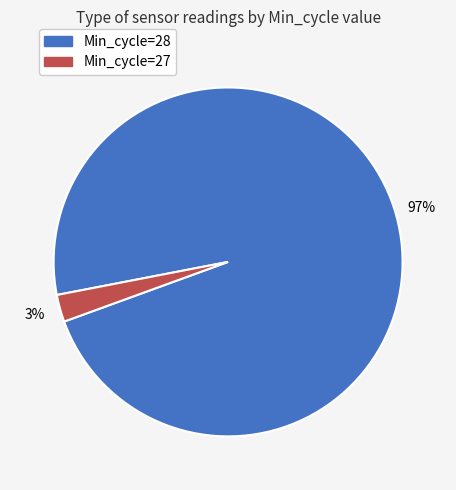

Is there any slice that represents more than half of the pie?

Yes